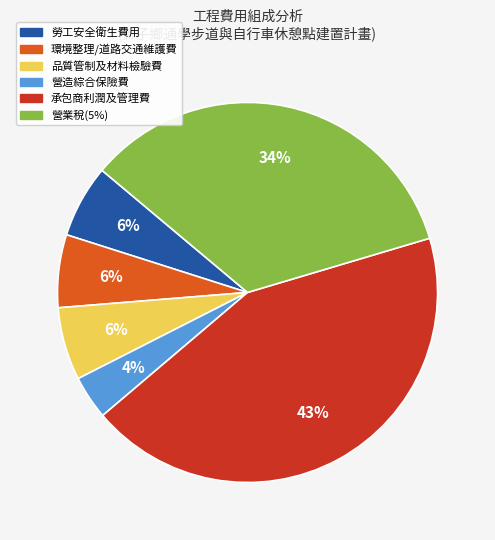

Which category has the biggest portion of the pie?

承包商利潤及管理費